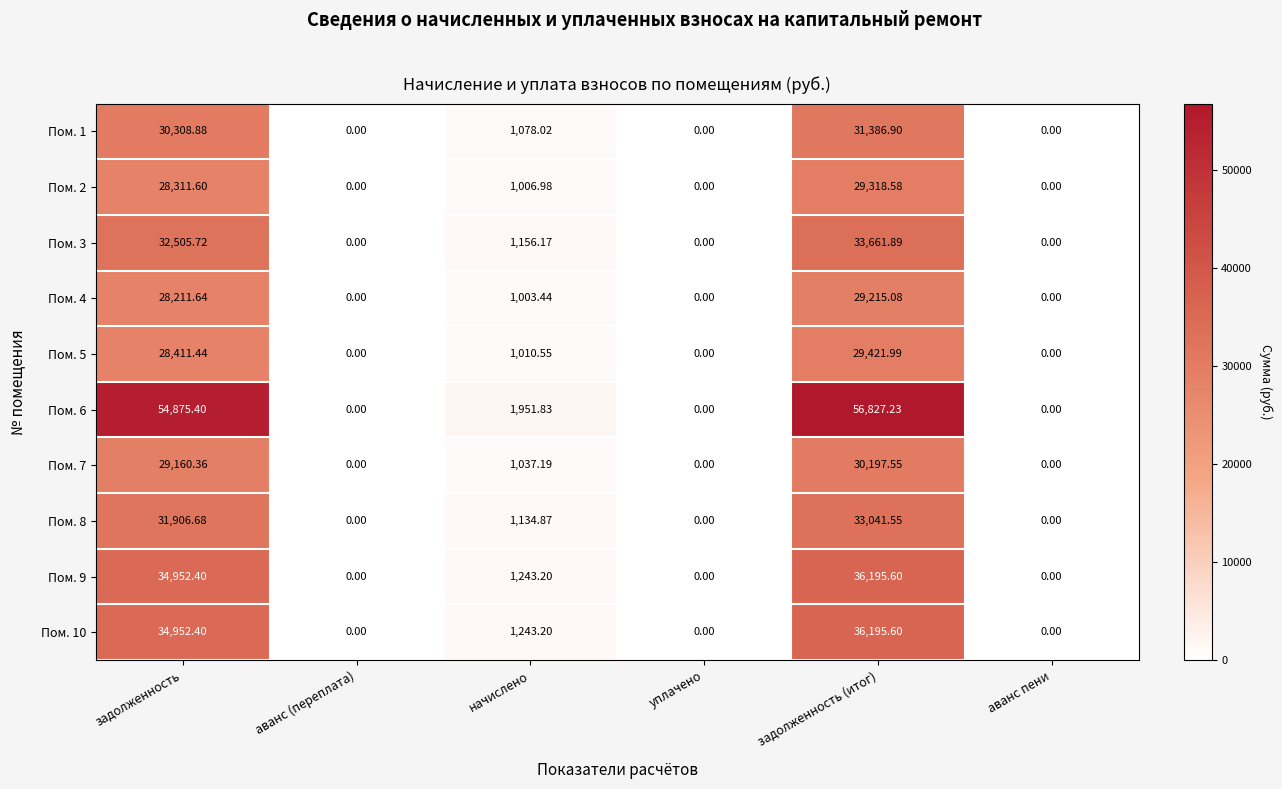

Which label corresponds to the largest value in the chart?

задолженность (итог)